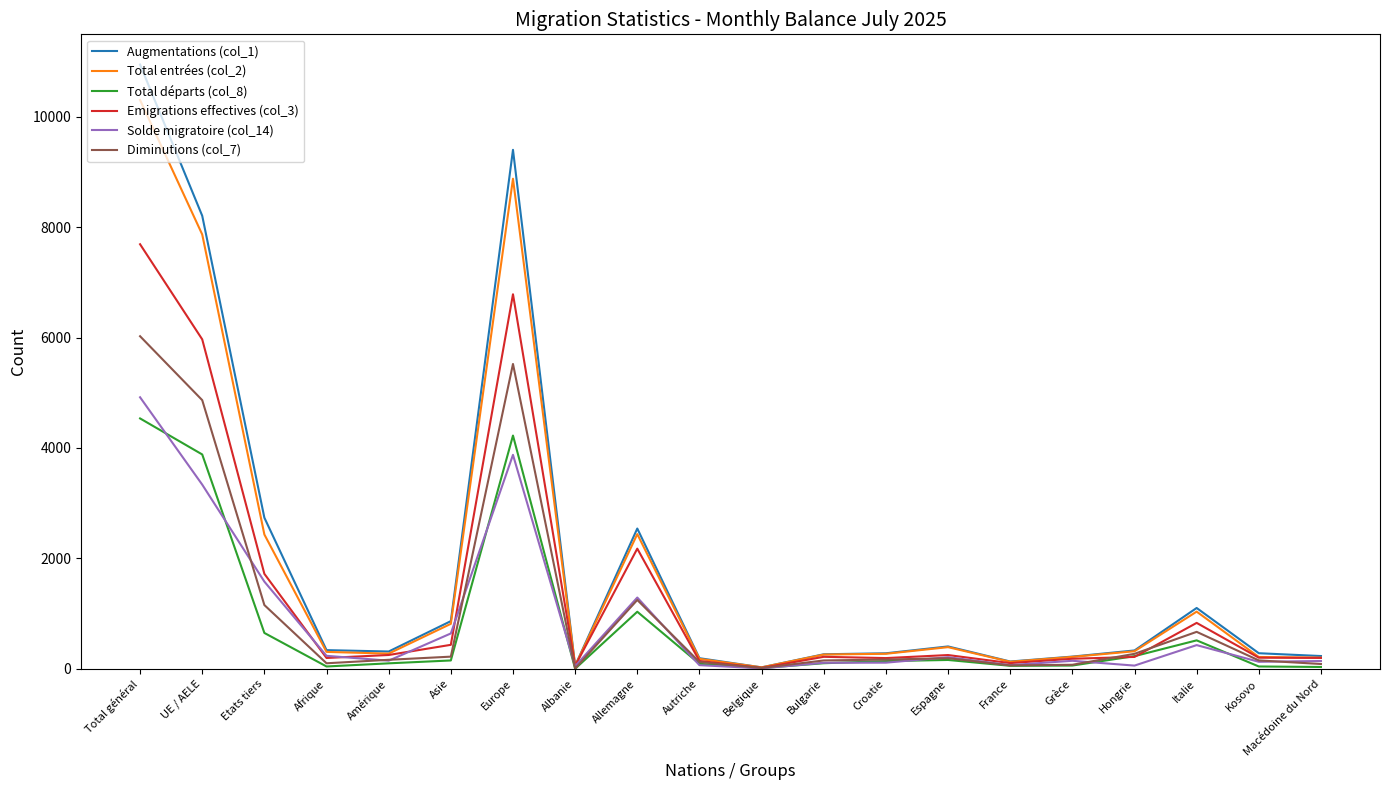

What is the greatest value displayed?

10941